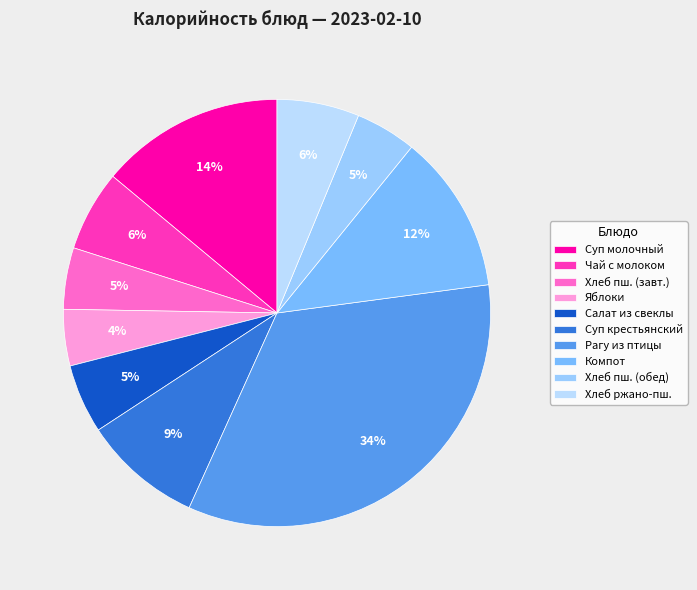

How many segments does this pie chart have?

10